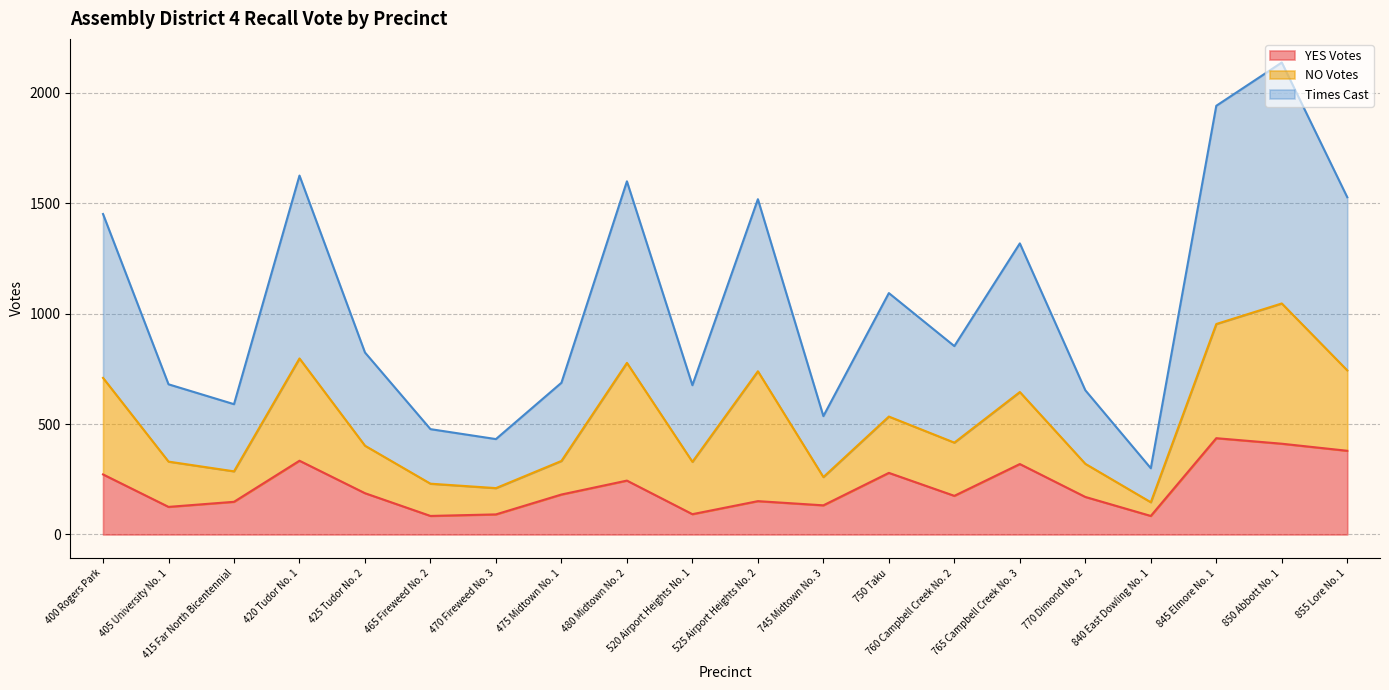

At which category does YES Votes reach its first local peak?

420 Tudor No. 1